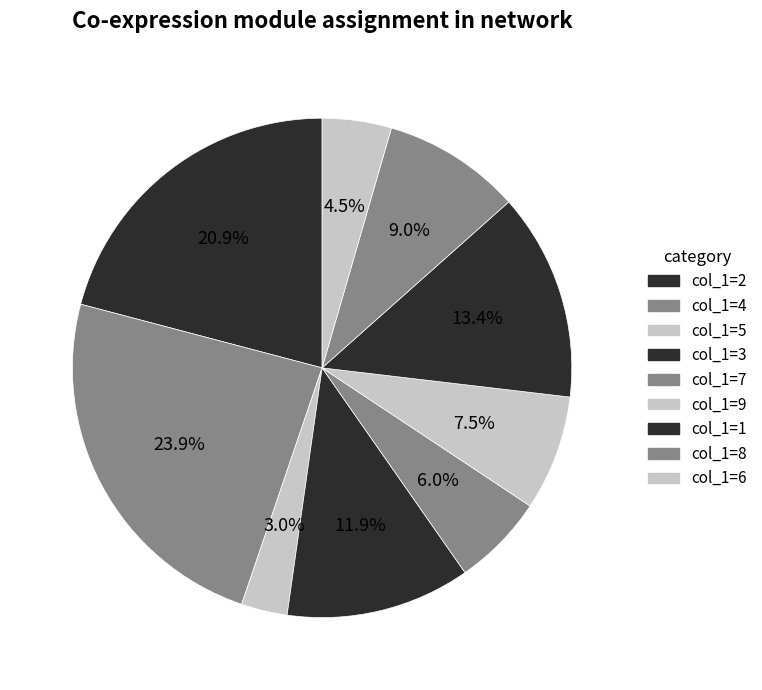

Which slice is the largest?

col_1=4